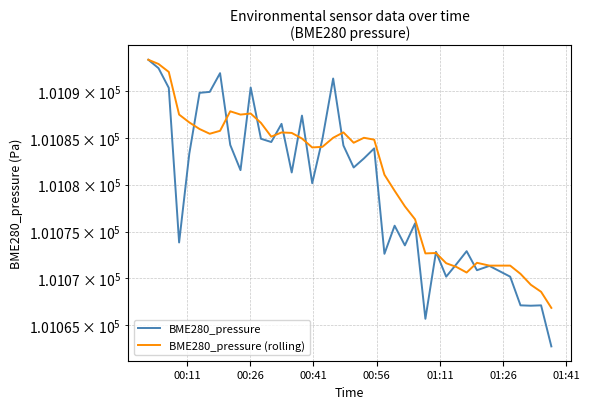

What are all the series names shown in the legend?

BME280_pressure, BME280_pressure (rolling)